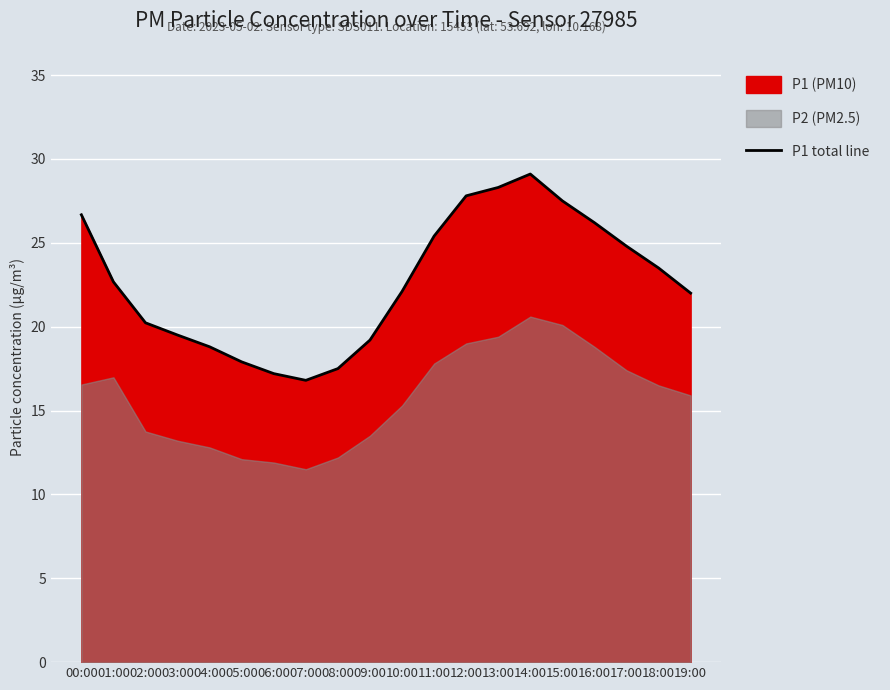

Does the chart display data point markers on the line(s)?

No